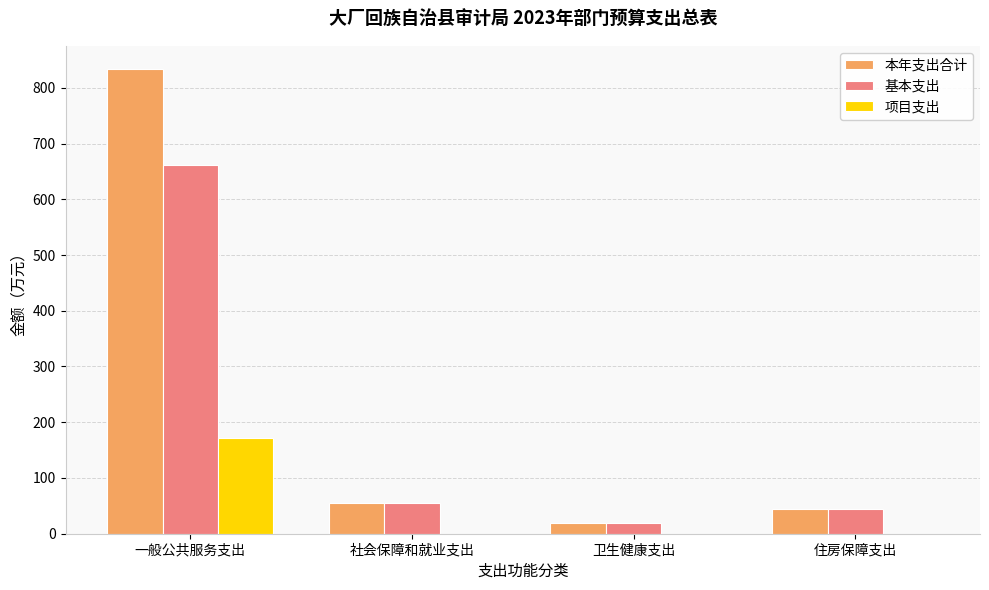

Which series has the largest range (max minus min)?

本年支出合计